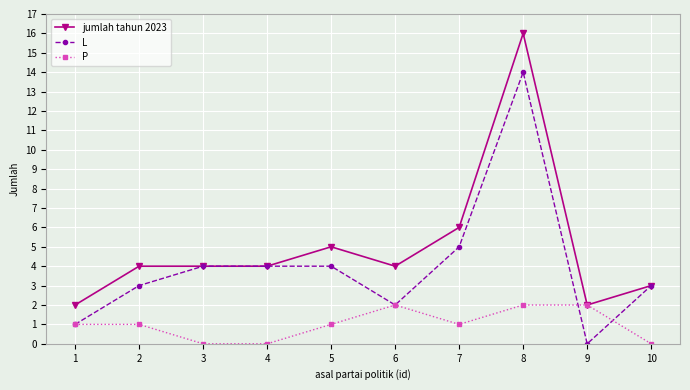

What is the difference between the maximum and minimum values in the jumlah tahun 2023 series?

14